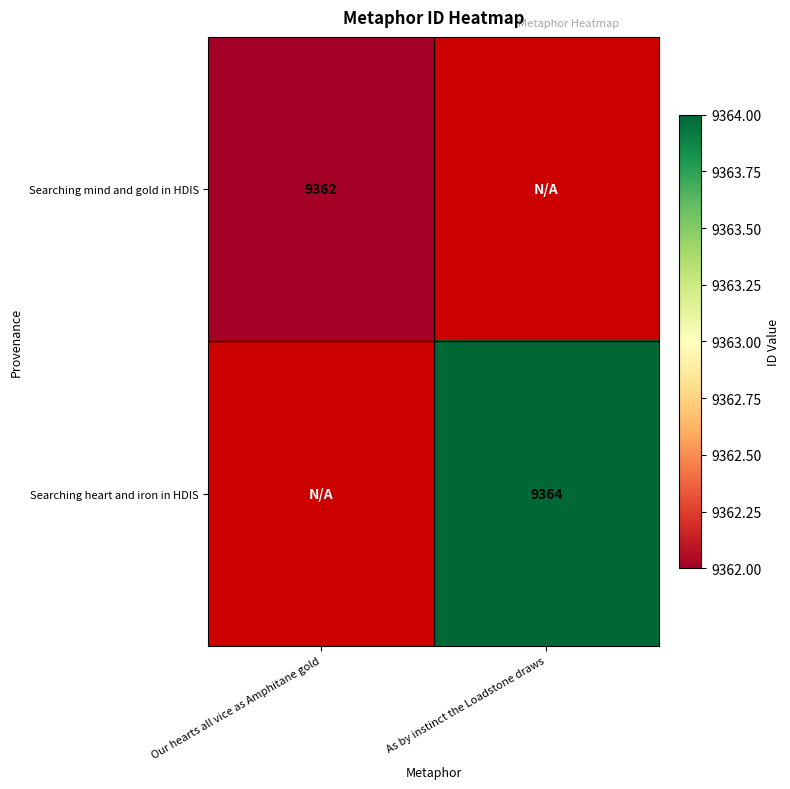

Which label corresponds to the smallest value in the chart?

Our hearts all vice as Amphitane gold